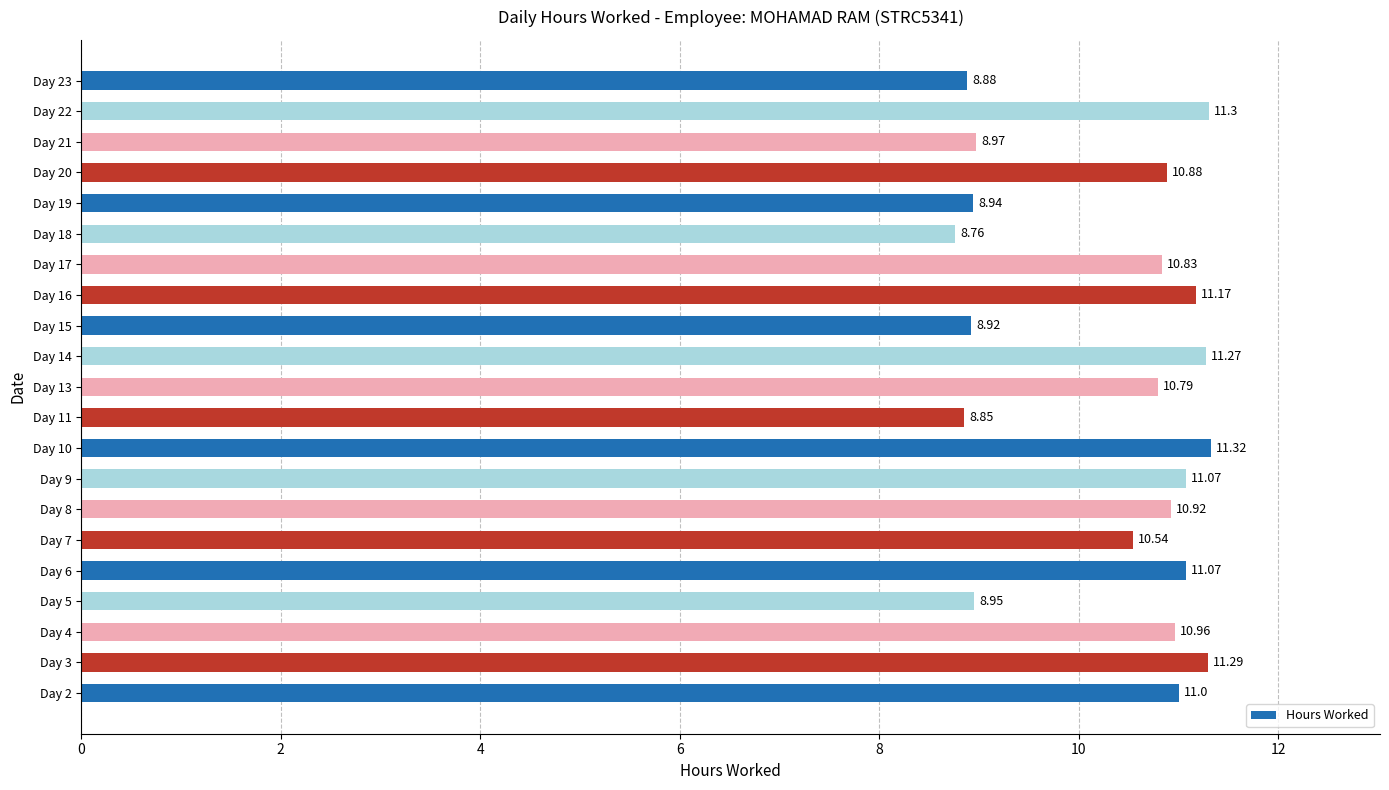

What is the change in value from Day 4 to Day 21?

-2.0